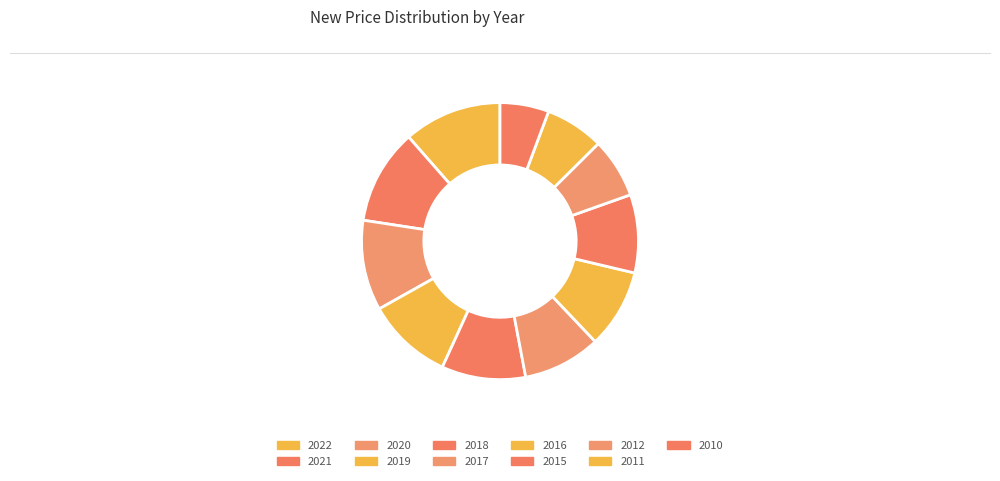

Does any single category account for the majority?

No